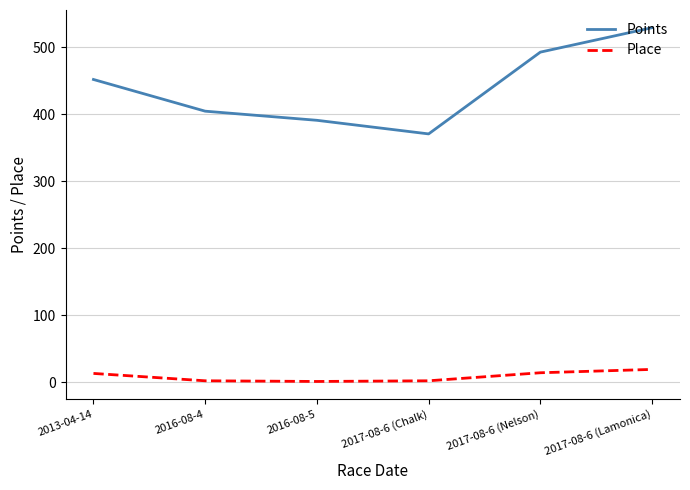

Which series has the largest total across all categories?

Points